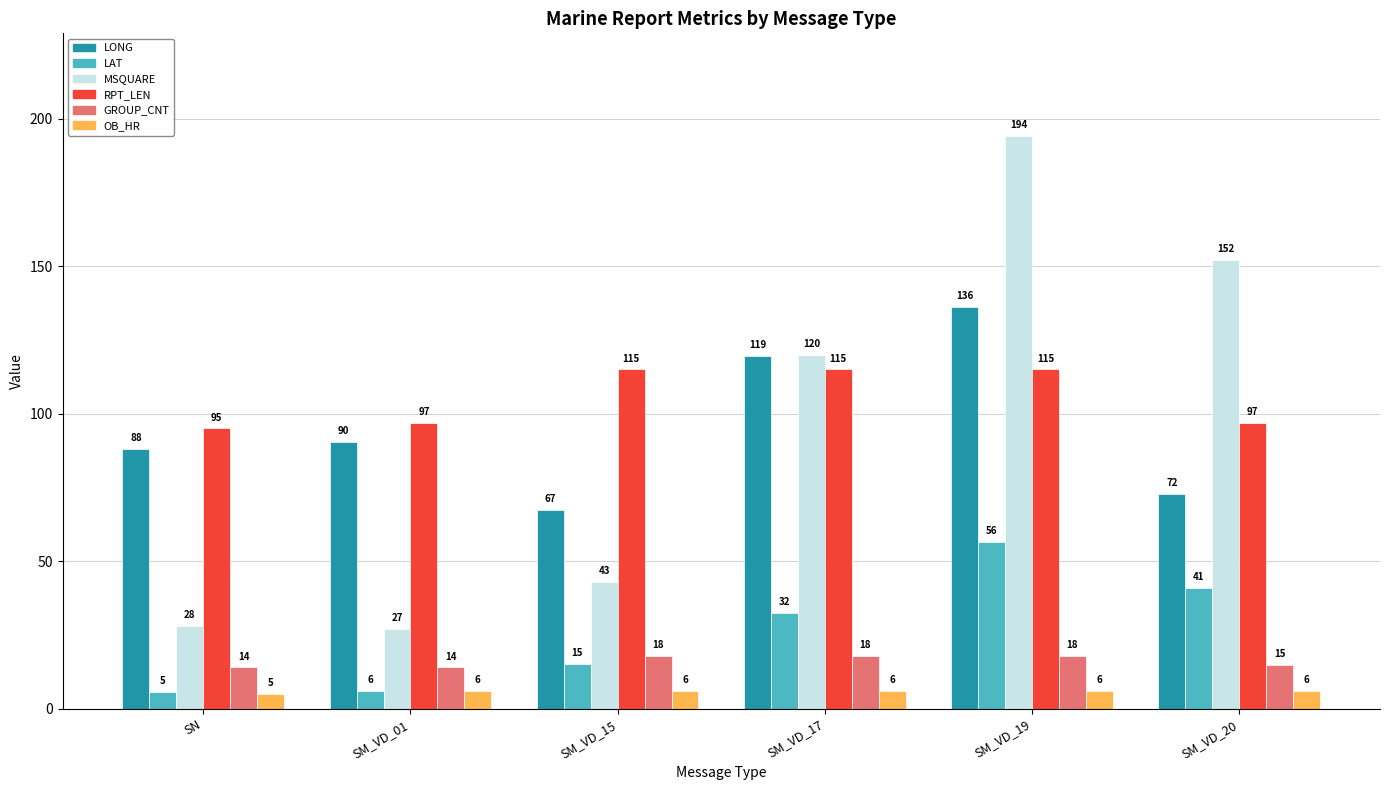

What is the difference between the highest and lowest values at SM_VD_01?

91.0